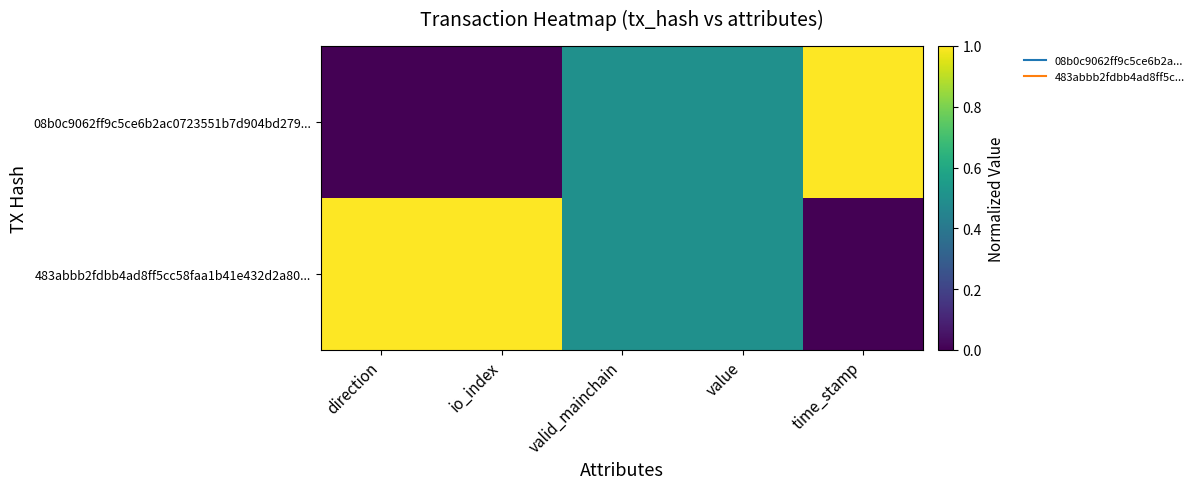

Which label corresponds to the smallest value in the chart?

direction